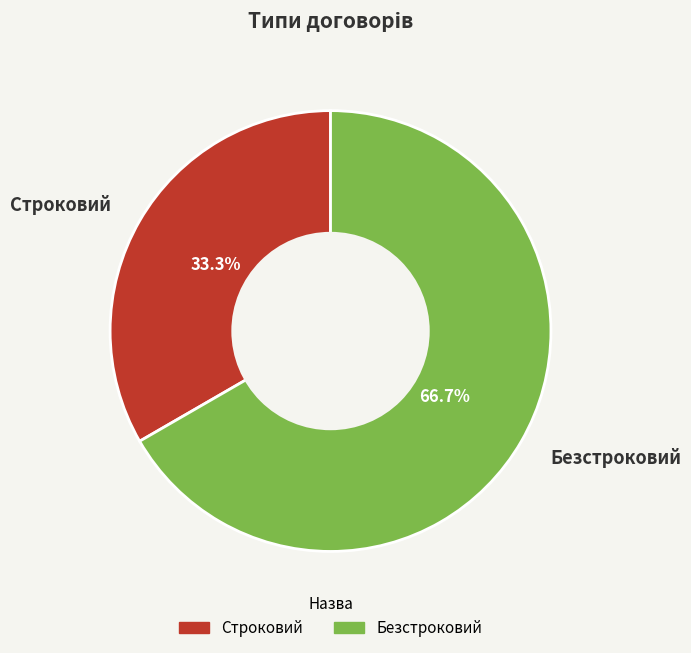

The Безстроковий slice represents 76% of the pie. True or false?

False